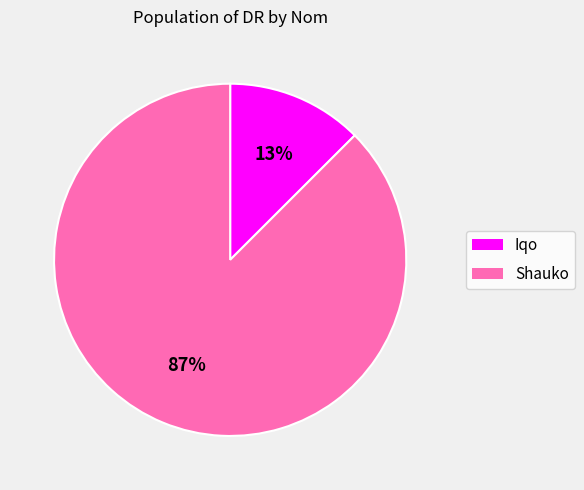

What is the largest slice in the pie chart?

Shauko